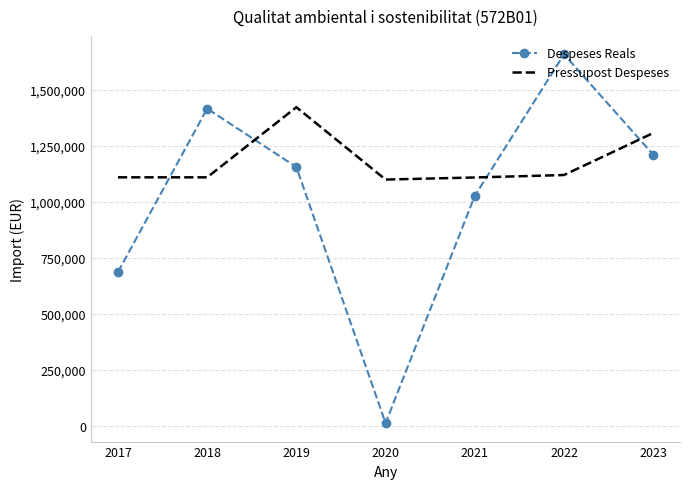

What are all the series names shown in the legend?

Despeses Reals, Pressupost Despeses